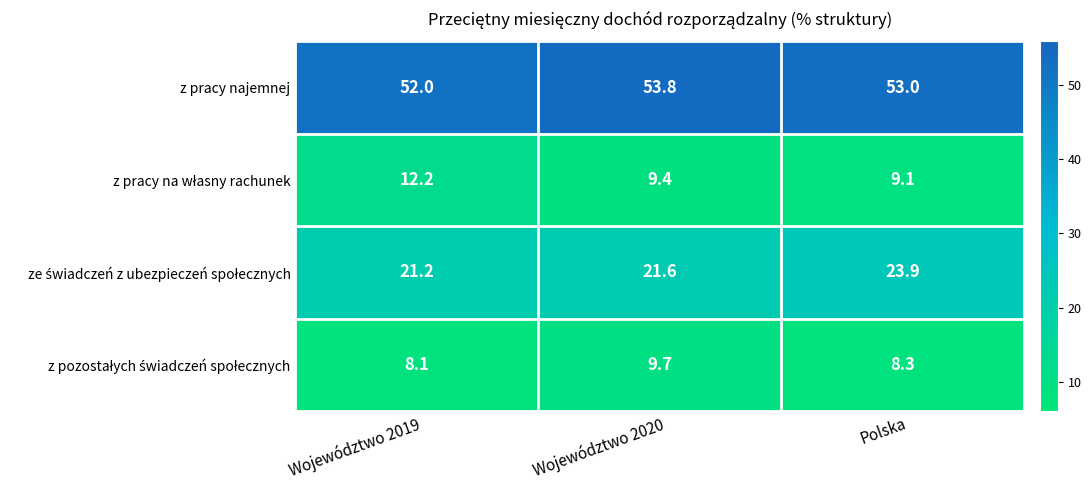

Count the number of data series in this chart.

4